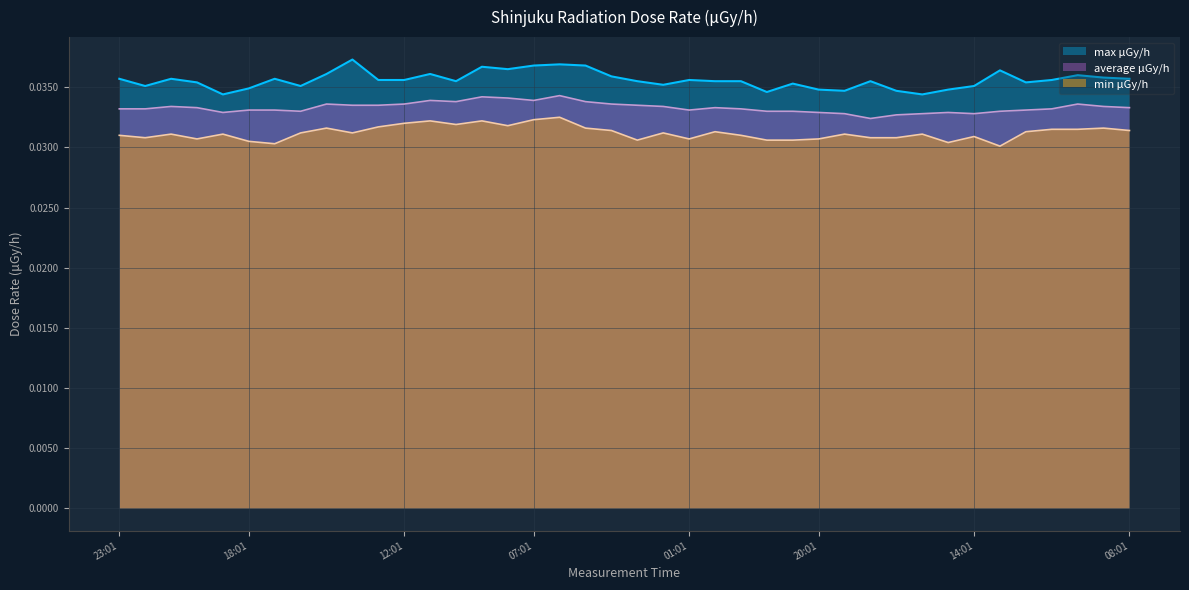

True or false: max μGy/h has a value of 0.0 at 14:01.

True